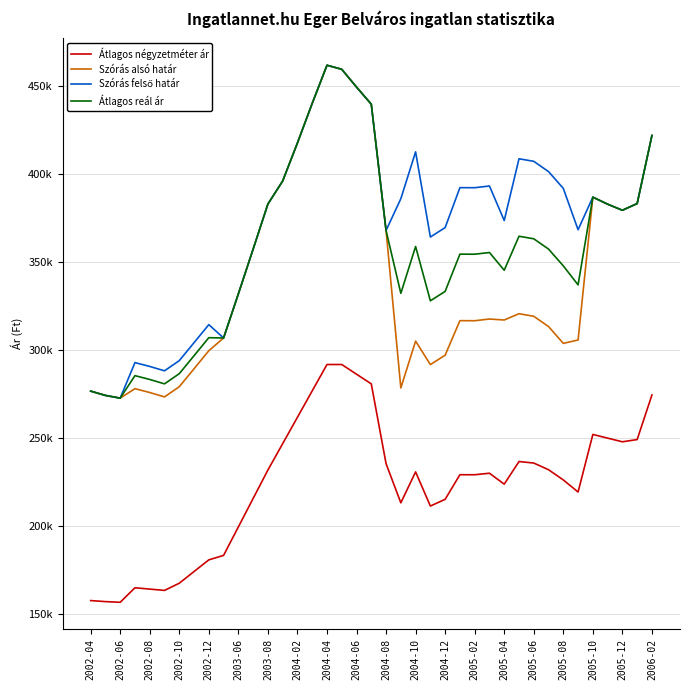

True or false: Szórás alsó határ and Átlagos négyzetméter ár cross at least once.

False